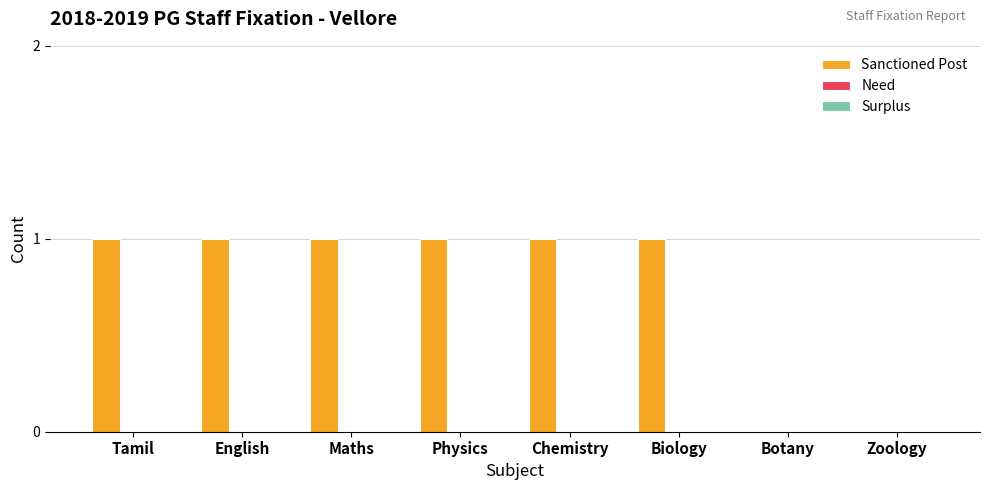

The value at Chemistry is 1. True or false?

True